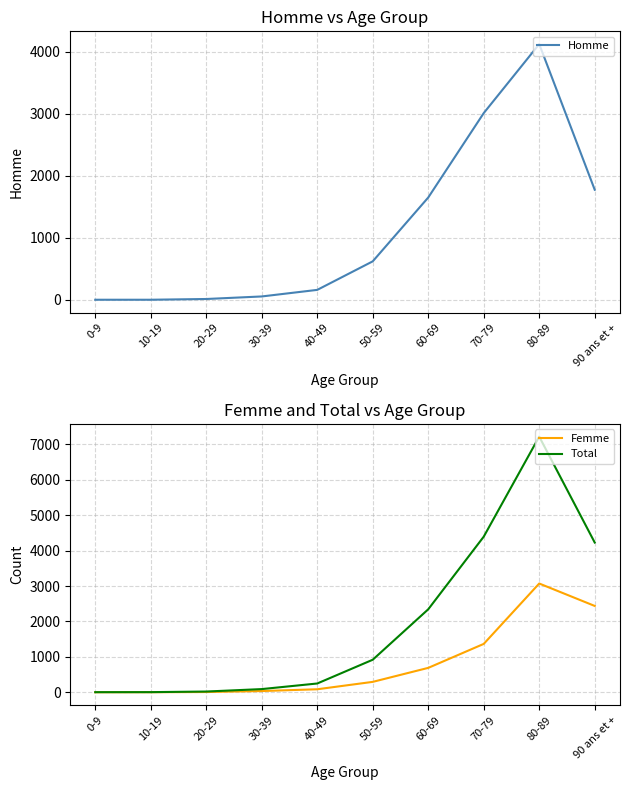

True or false: Total and Femme cross at least once.

False